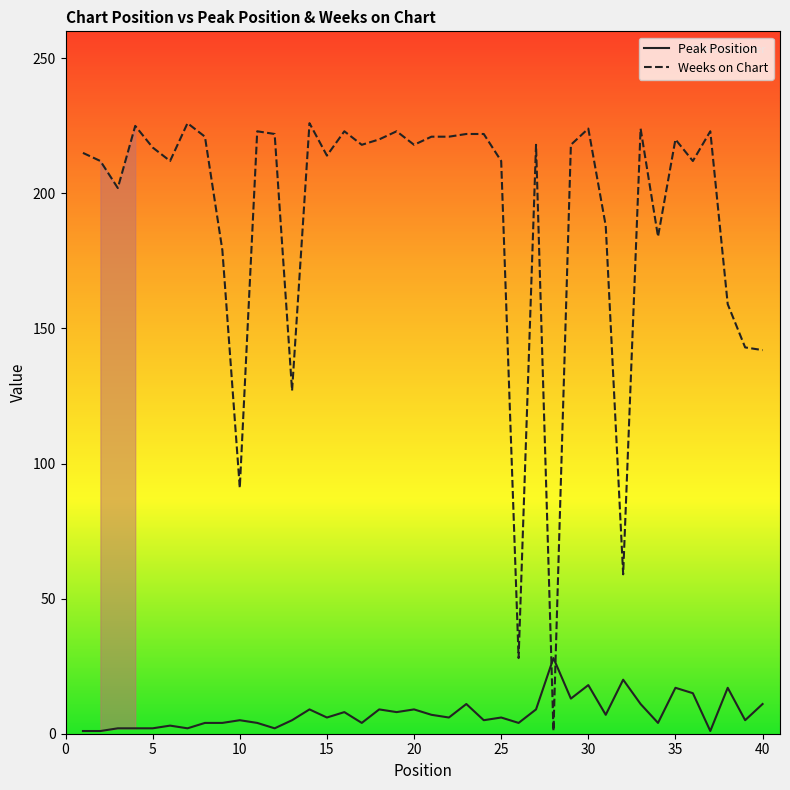

How many intersections are there between Weeks on Chart and Peak Position?

2